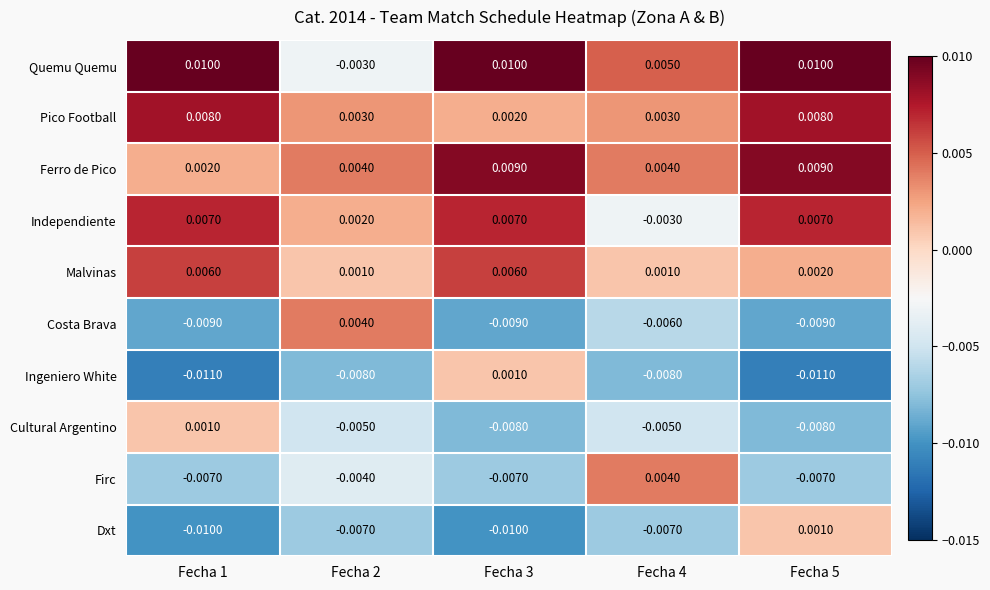

Which series has the largest total across all categories?

Quemu Quemu